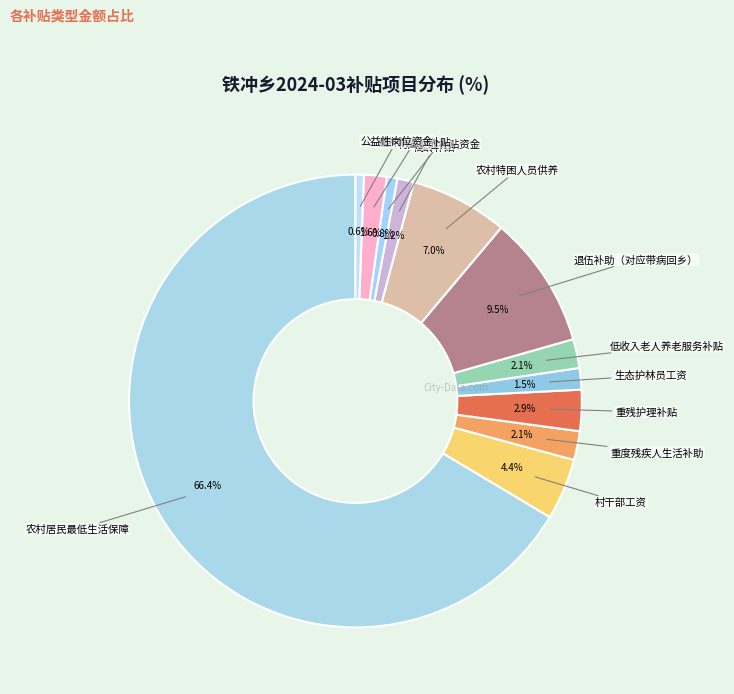

To the nearest percent, what is the difference between the largest and smallest slice percentages?

66%